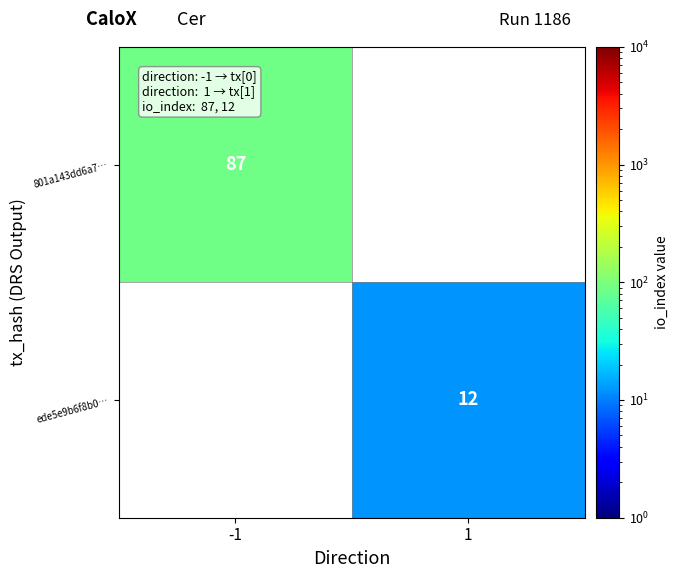

At how many categories does at least one series exceed 44?

1